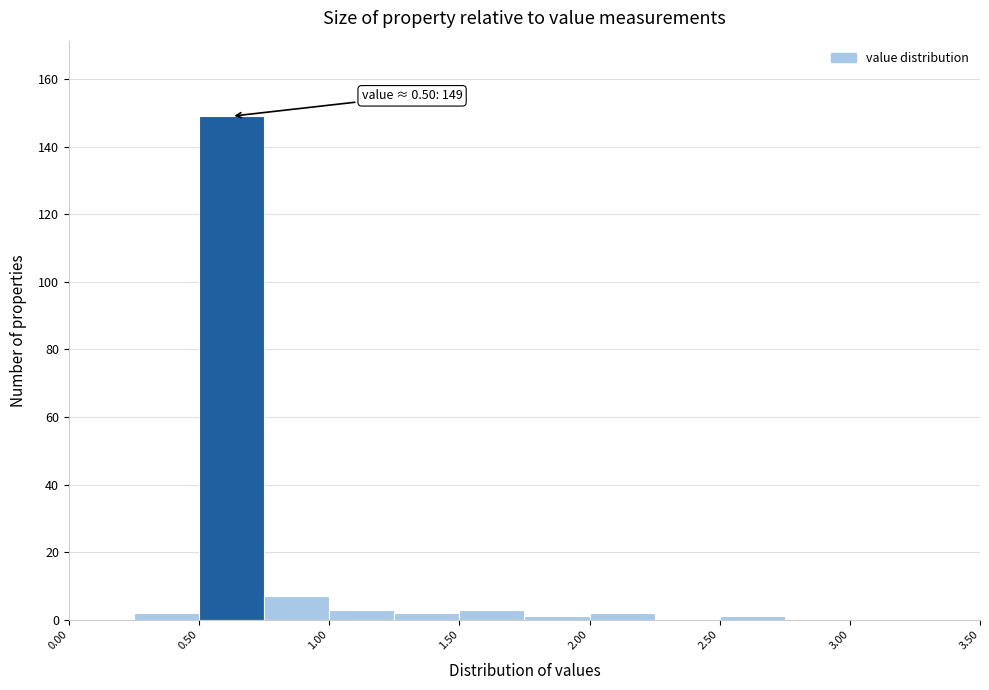

Which range on the x-axis has the tallest bar?

0.50 to 0.75